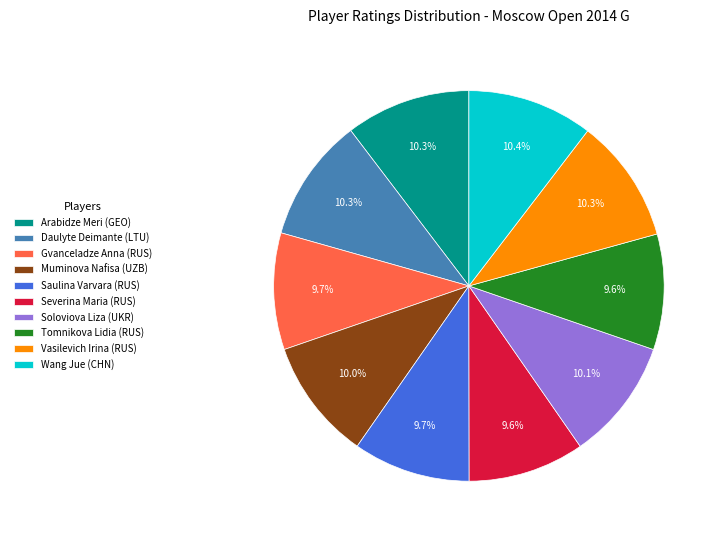

To the nearest percent, what is the combined percentage of Wang Jue (CHN) and Daulyte Deimante (LTU)?

21%